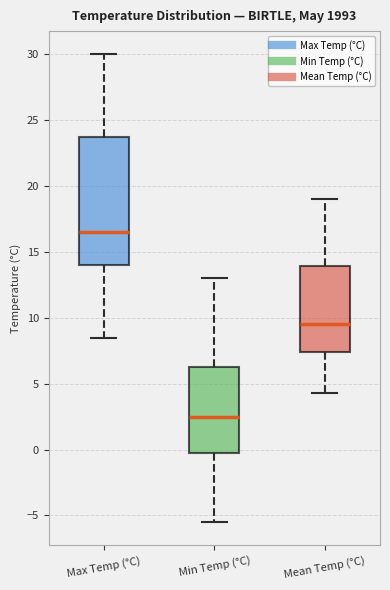

Reading left to right, transcribe this box plot: for each box, give where its median line is, the range the box spans, and where its two whiskers end, as read against the y-axis. The values are not printed on the chart, so give them approximately, as read against the axis.

Max Temp (°C): median 16.5, box 14.0 to 24.0, whiskers 8.5 to 30.0
Min Temp (°C): median 2.5, box 0.0 to 6.5, whiskers -5.5 to 13.0
Mean Temp (°C): median 9.5, box 7.5 to 14.0, whiskers 4.5 to 19.0